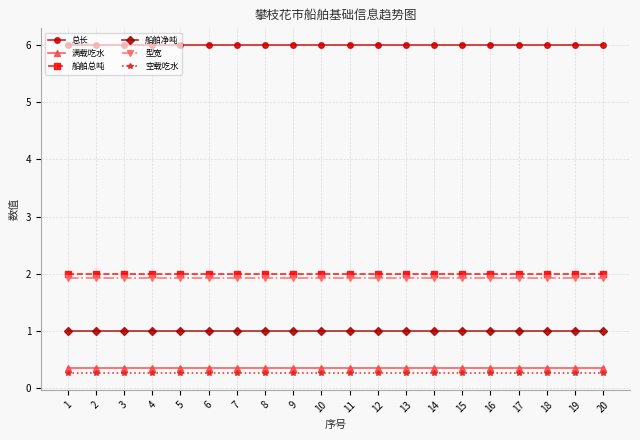

What are all the series names shown in the legend?

总长, 满载吃水, 船舶总吨, 船舶净吨, 型宽, 空载吃水